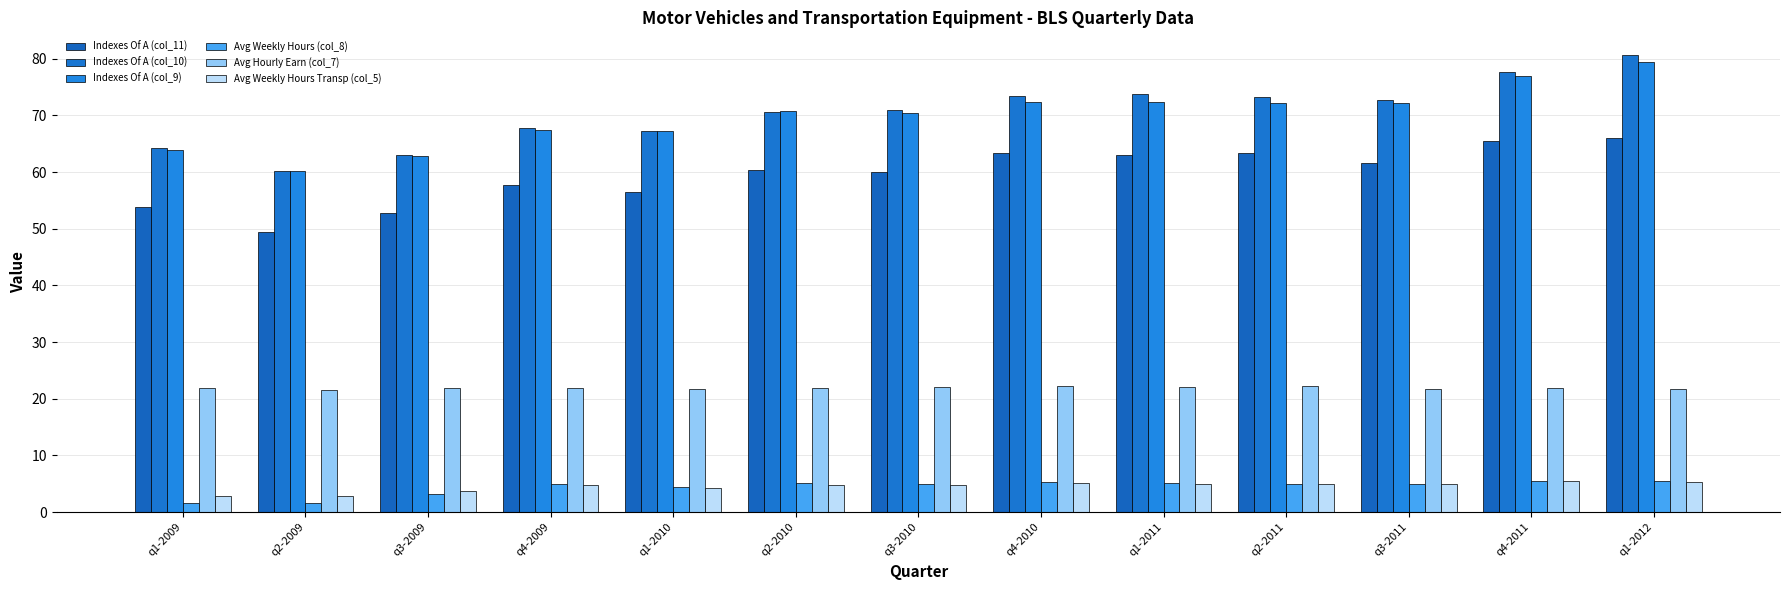

The Indexes Of A (col_11) series shows 63.3 at q4-2010. True or false?

True